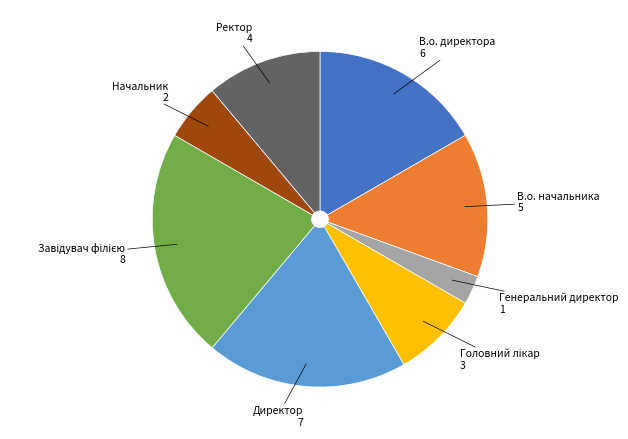

Does any single category account for the majority?

No